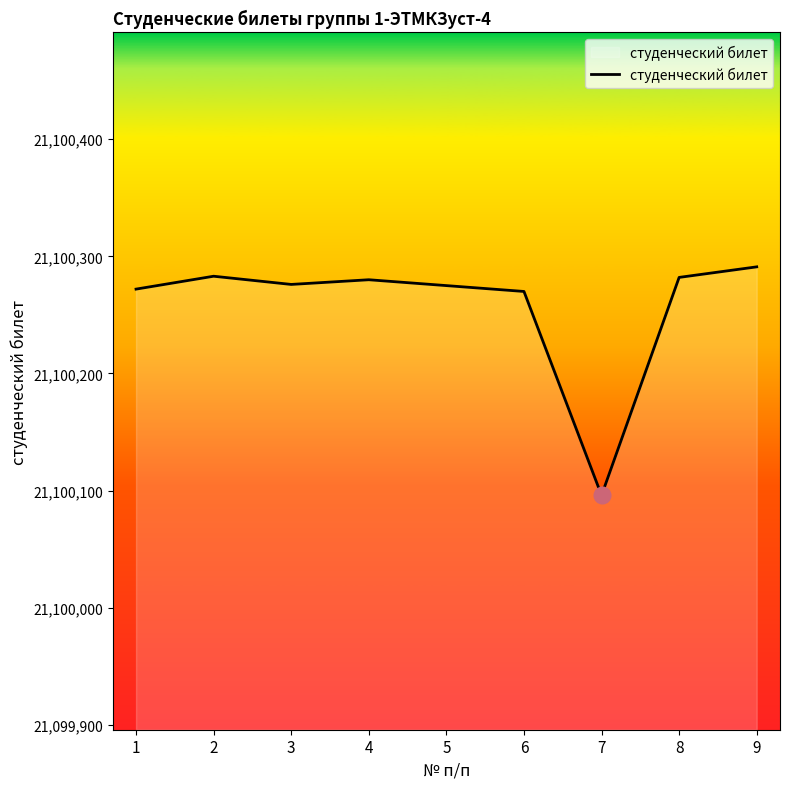

What value does the data have at 1?

21100272